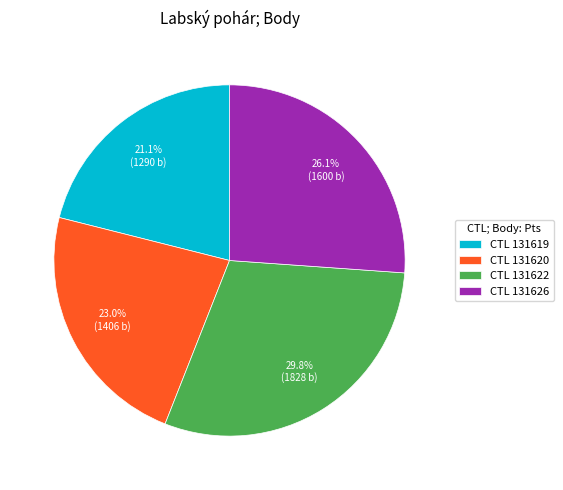

What is the smallest slice in the pie chart?

CTL 131619